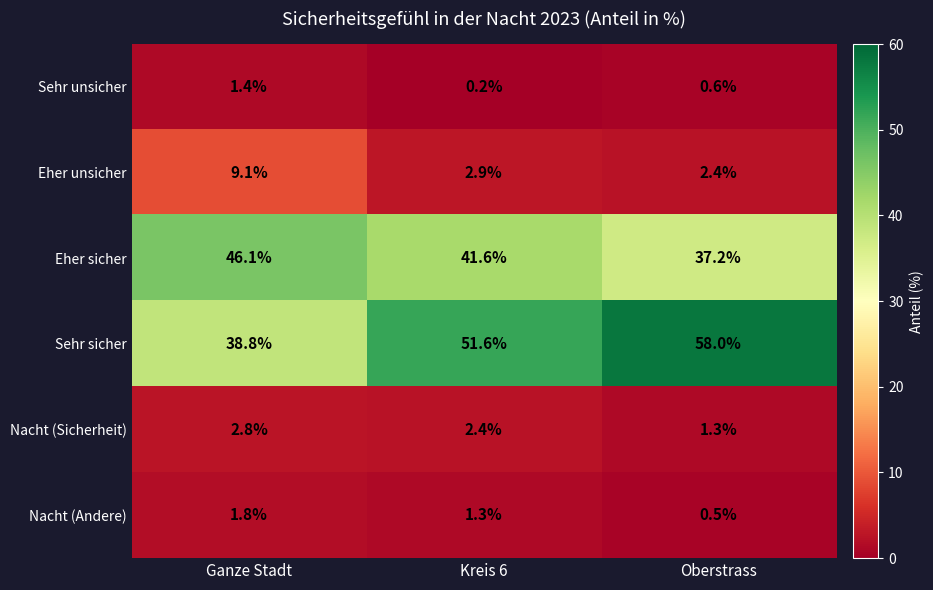

What is the maximum value for Sehr unsicher?

1.4